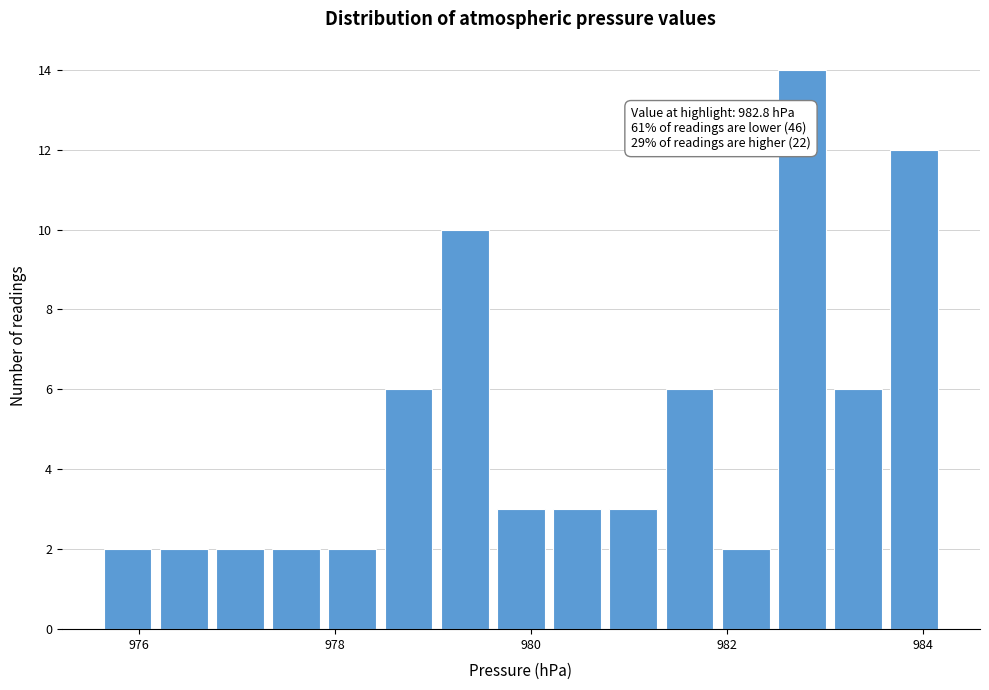

Read against the x-axis, roughly where is the centre of the tallest bar?

982.8